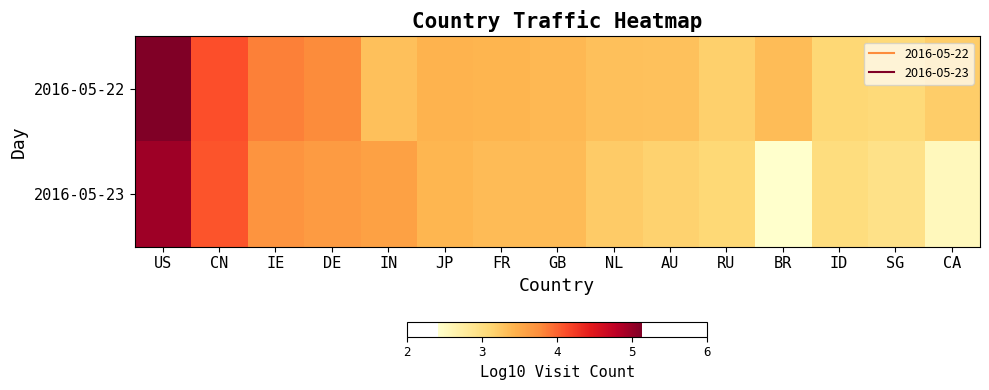

At GB, list the series in order from largest to smallest.

2016-05-22, 2016-05-23